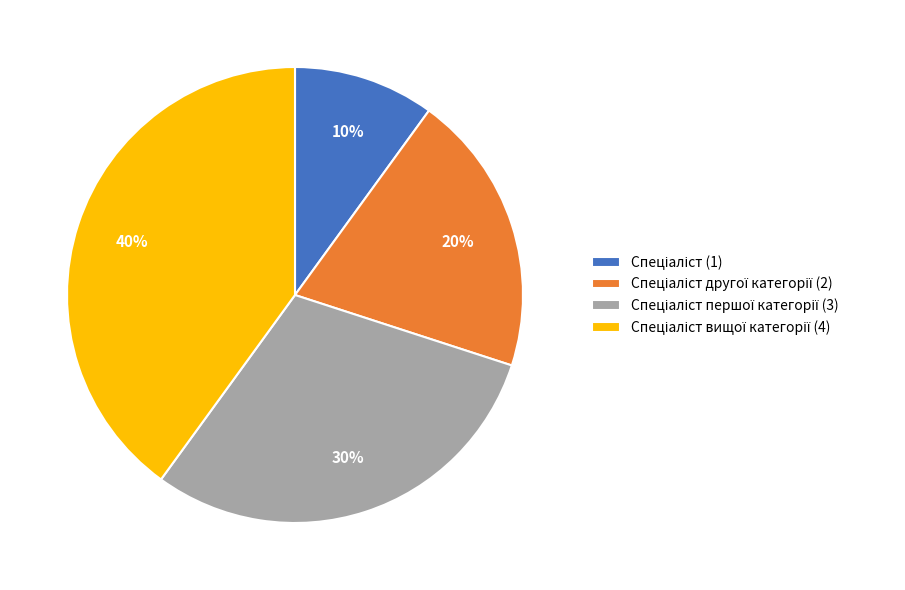

Does any single category account for the majority?

No